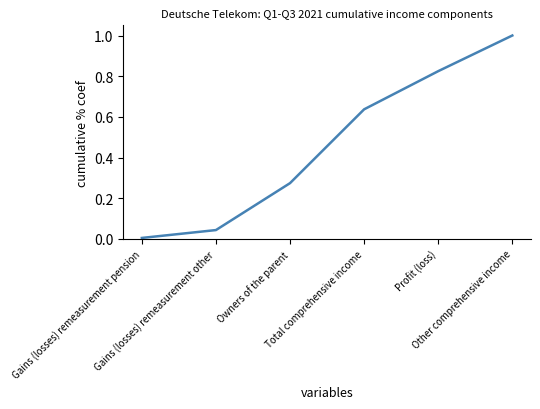

How many lines are shown in the chart?

1